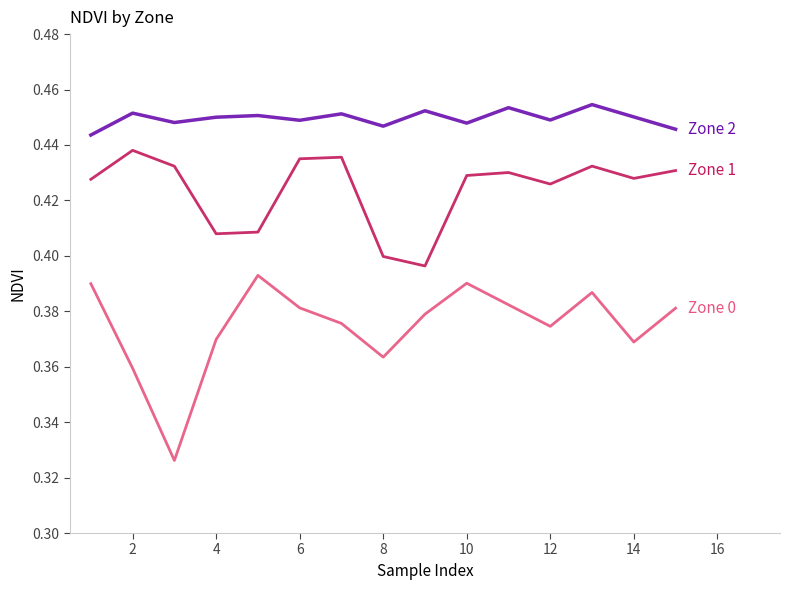

Reading right to left, transcribe all the data shown in this chart.

Zone 0 (NDVI): 0.4	0.4	0.4	0.4	0.4	0.4	0.4	0.4	0.4	0.4	0.4	0.4	0.3	0.4	0.4
Zone 1 (NDVI): 0.4	0.4	0.4	0.4	0.4	0.4	0.4	0.4	0.4	0.4	0.4	0.4	0.4	0.4	0.4
Zone 2 (NDVI): 0.4	0.5	0.5	0.4	0.5	0.4	0.5	0.4	0.5	0.4	0.5	0.5	0.4	0.5	0.4